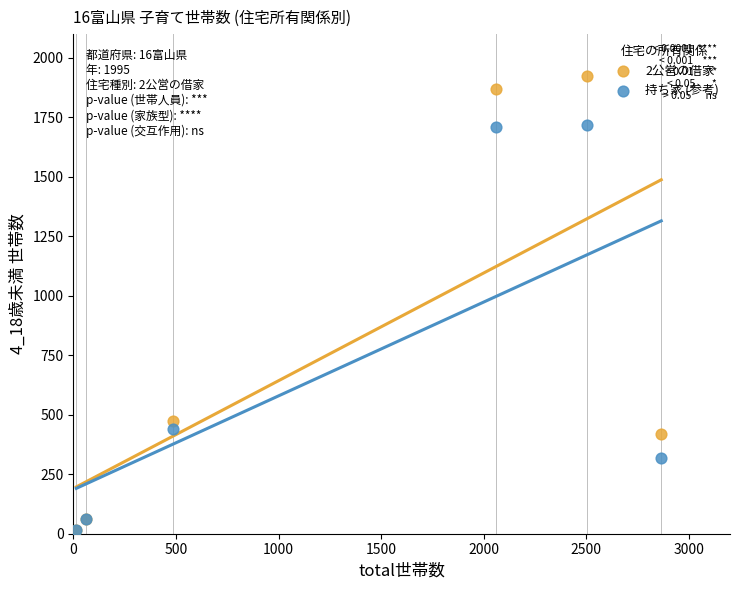

Which series has the largest Y range (max minus min)?

2公営の借家